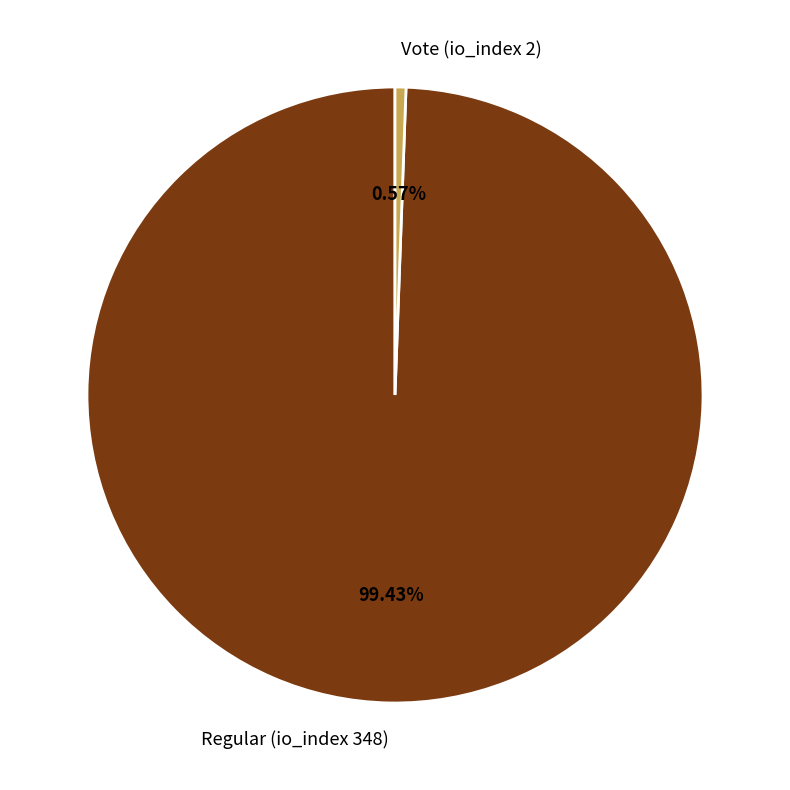

Between Vote (io_index 2) and Regular (io_index 348), which is larger?

Regular (io_index 348)